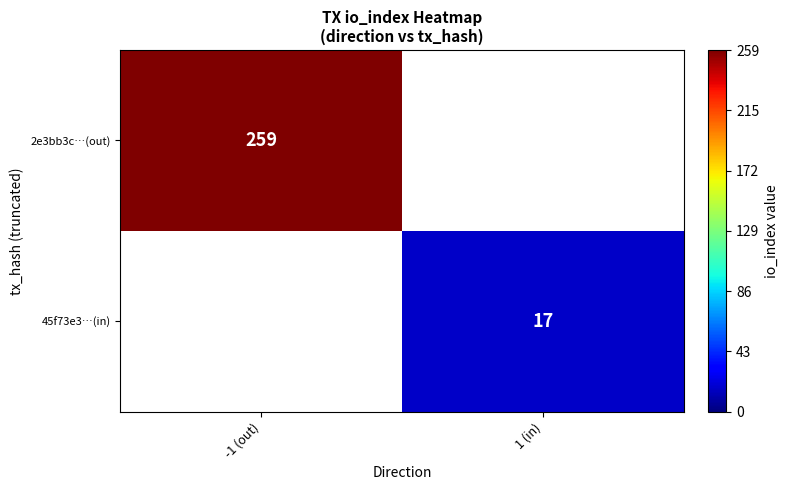

Which category has the highest value across all series?

-1 (out)